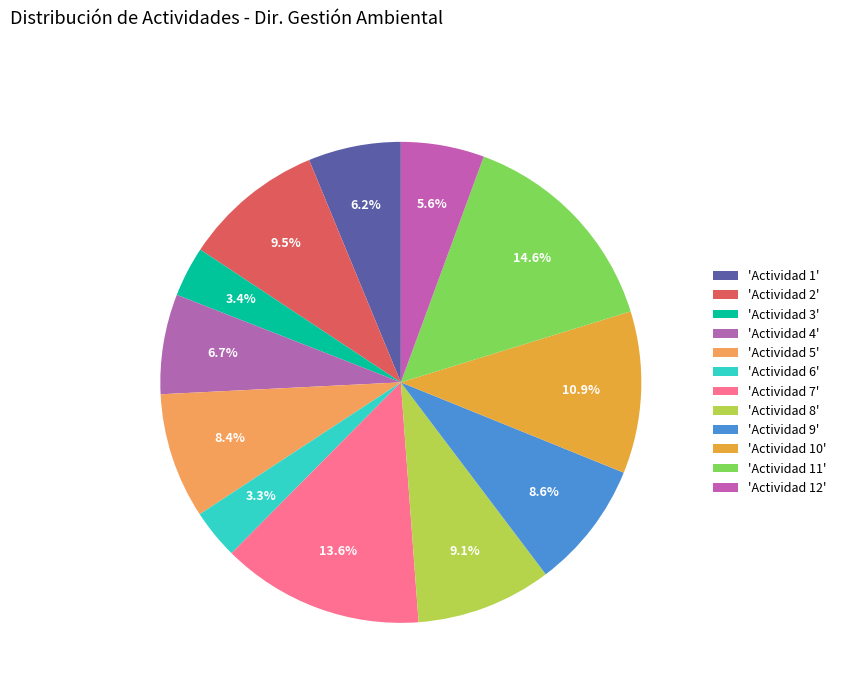

How many slices are in this pie chart?

12